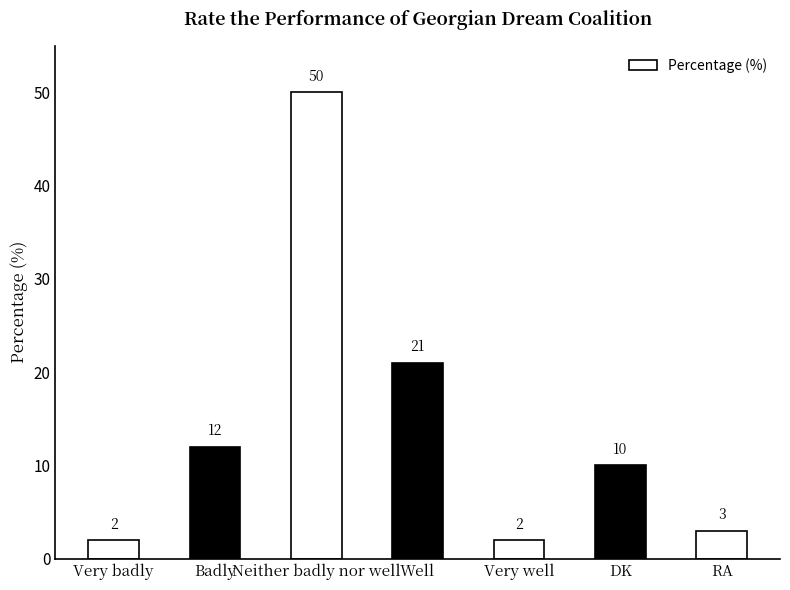

The value at Well is 21. True or false?

True